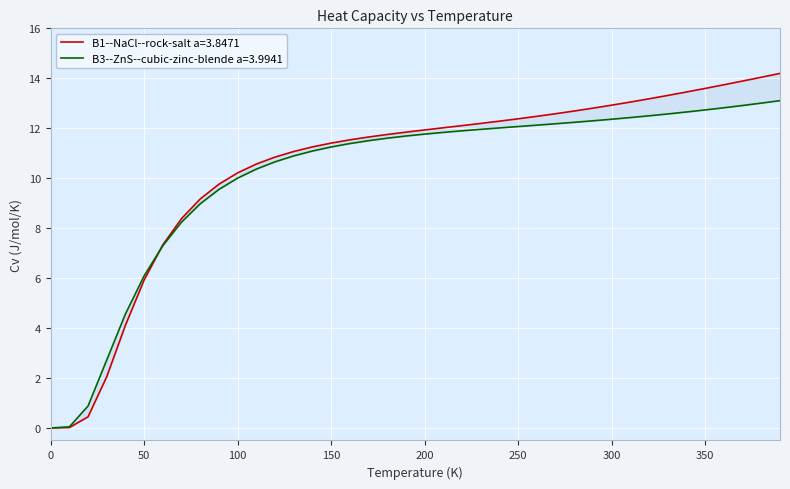

What is the sum of the B1--NaCl--rock-salt a=3.8471 values at 180.0 and 160.0?

23.3